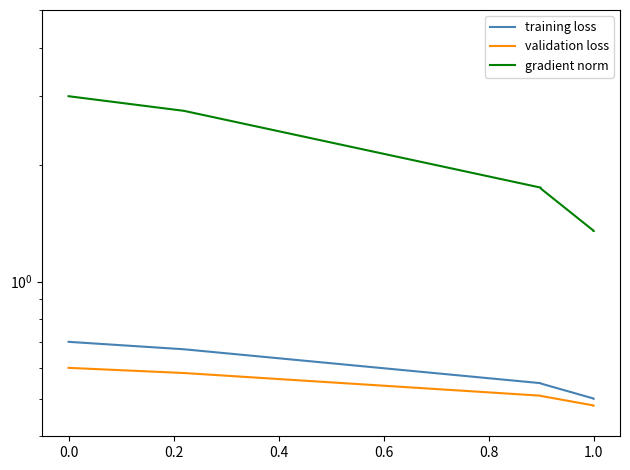

True or false: validation loss and gradient norm intersect in this chart.

False